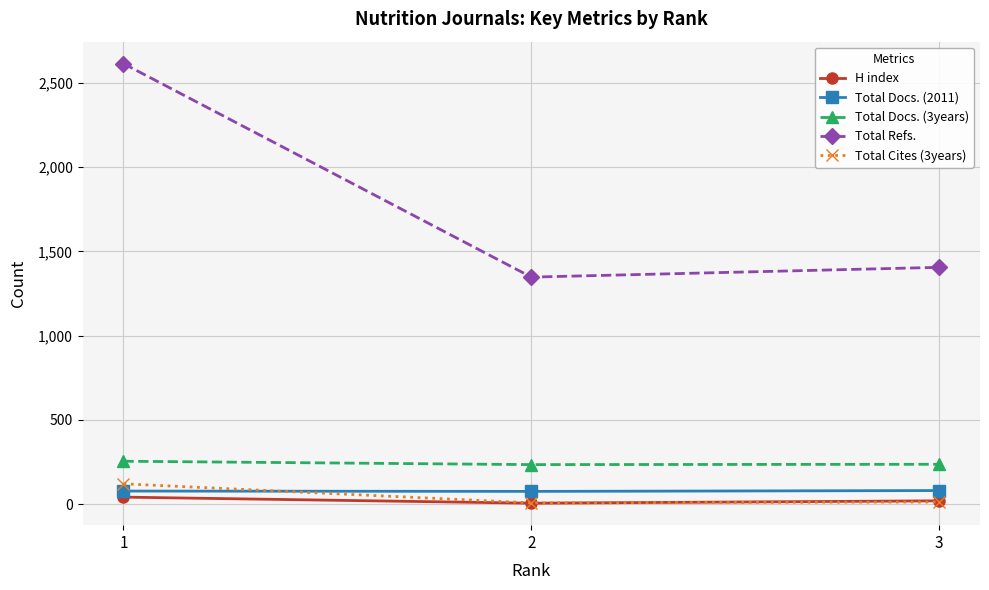

What is the sum of all H index values?

68